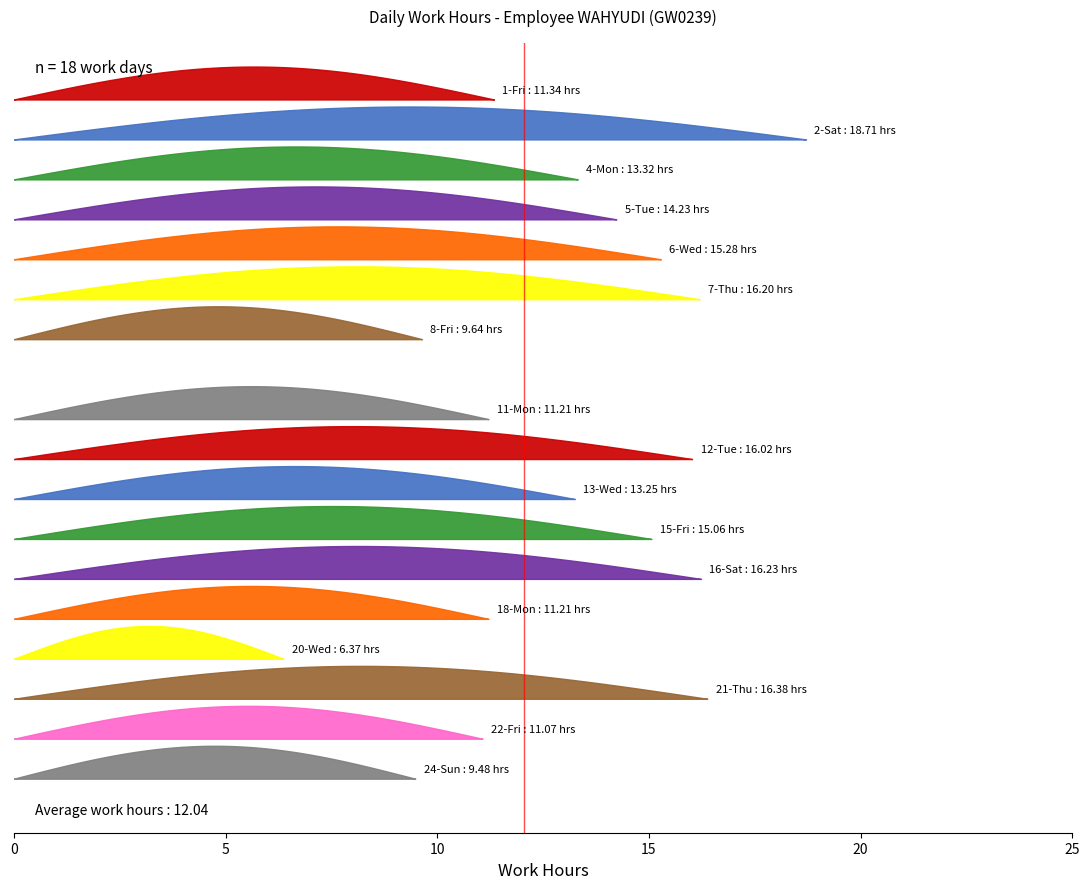

Does the chart display data point markers on the line(s)?

No